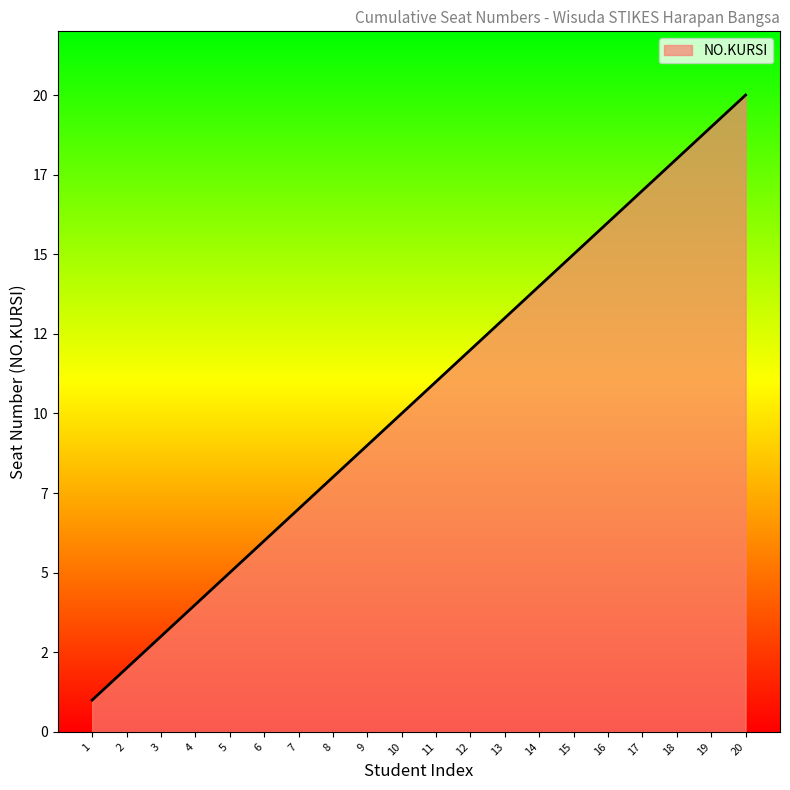

What is the sum of all values?

210